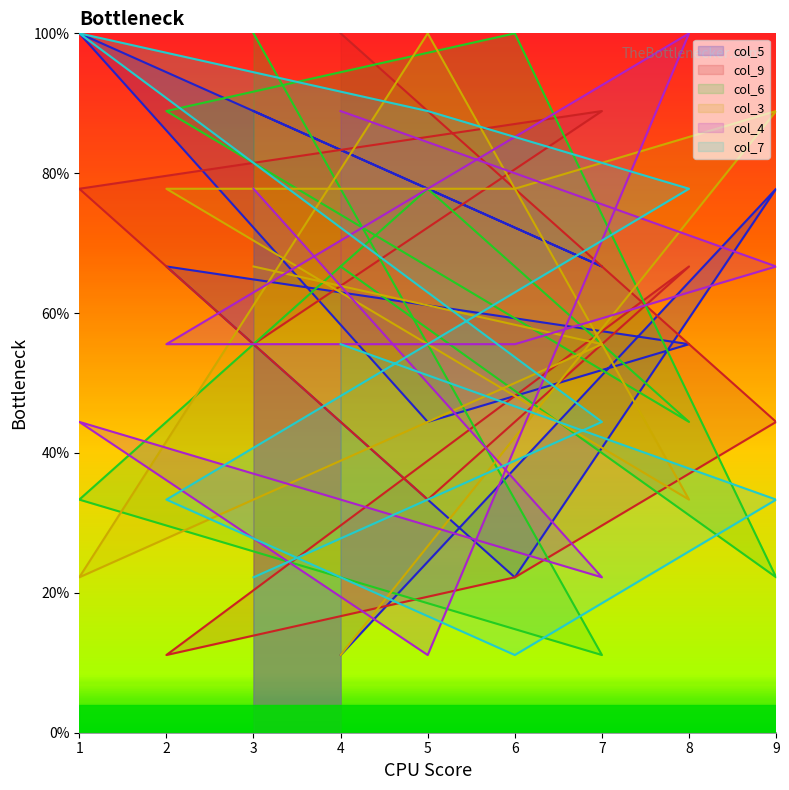

Which has a higher value, 8 or 7?

7